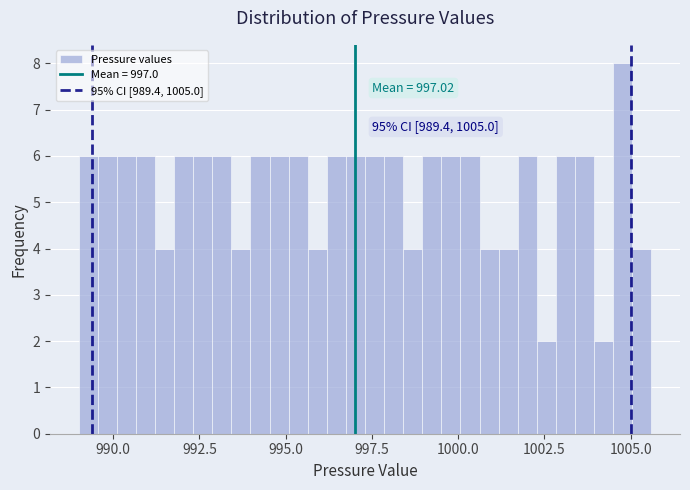

Read against the x-axis, roughly where is the centre of the tallest bar?

1005.0